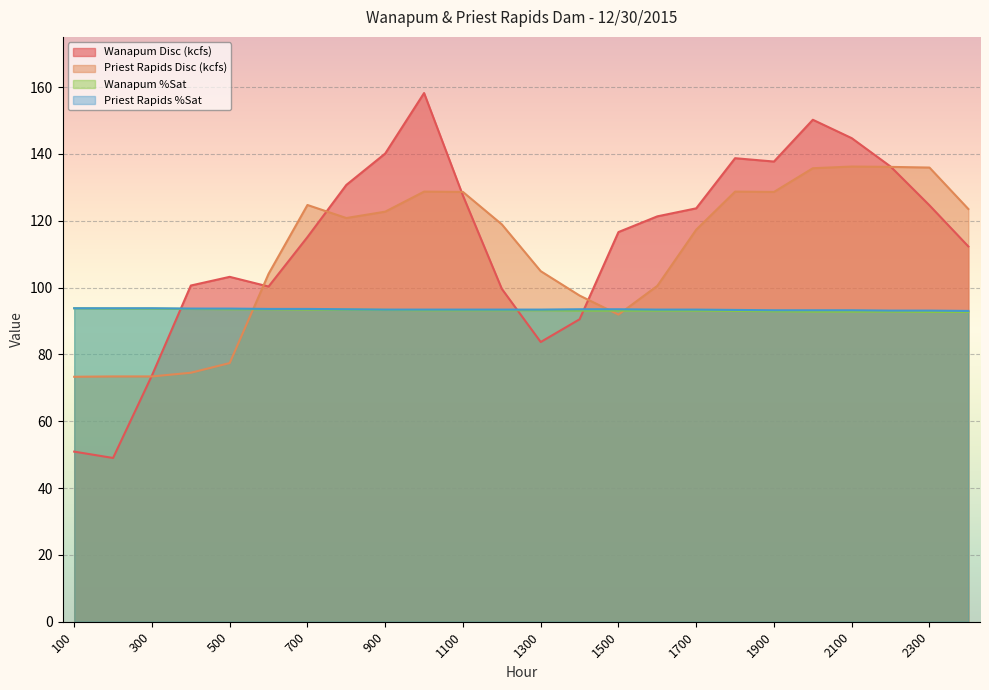

Reading left to right, what are all the values shown in this chart?

Wanapum Disc (kcfs): 50.9	49.0	73.7	100.6	103.2	100.3	115.1	130.7	140.1	158.2	127.5	99.6	83.7	90.5	116.6	121.3	123.7	138.7	137.7	150.2	144.7	136.2	124.6	112.3
Priest Rapids Disc (kcfs): 73.3	73.4	73.4	74.5	77.4	104.1	124.7	120.8	122.7	128.7	128.6	118.9	104.9	97.6	91.9	100.5	117.3	128.7	128.6	135.7	136.2	136.1	135.9	123.5
Wanapum %Sat: 93.8	93.7	93.7	93.6	93.5	93.5	93.4	93.4	93.3	93.2	93.2	93.2	93.2	93.1	93.1	93.1	93.1	93.0	92.9	92.8	92.8	92.8	92.7	92.7
Priest Rapids %Sat: 93.8	93.8	93.8	93.7	93.7	93.6	93.6	93.5	93.4	93.4	93.4	93.4	93.4	93.5	93.5	93.4	93.4	93.3	93.2	93.2	93.2	93.1	93.1	93.0